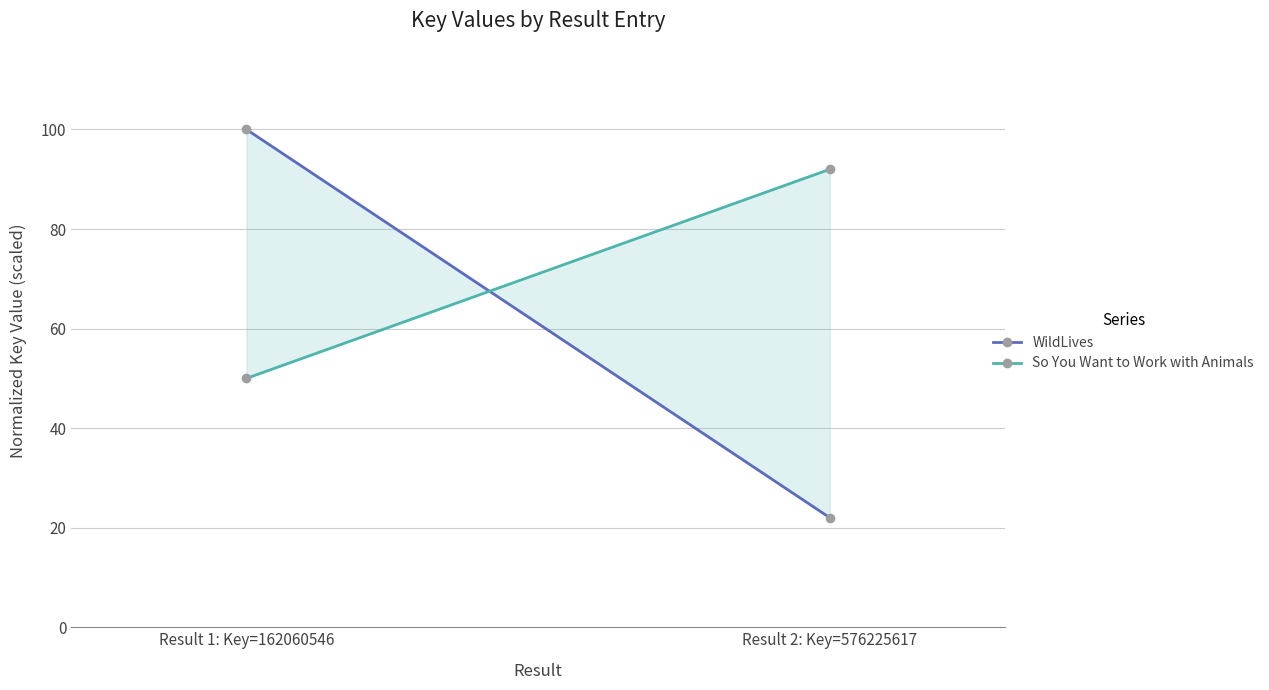

Reading left to right, list all the values displayed in this chart.

WildLives: 100	22
So You Want to Work with Animals: 50	92